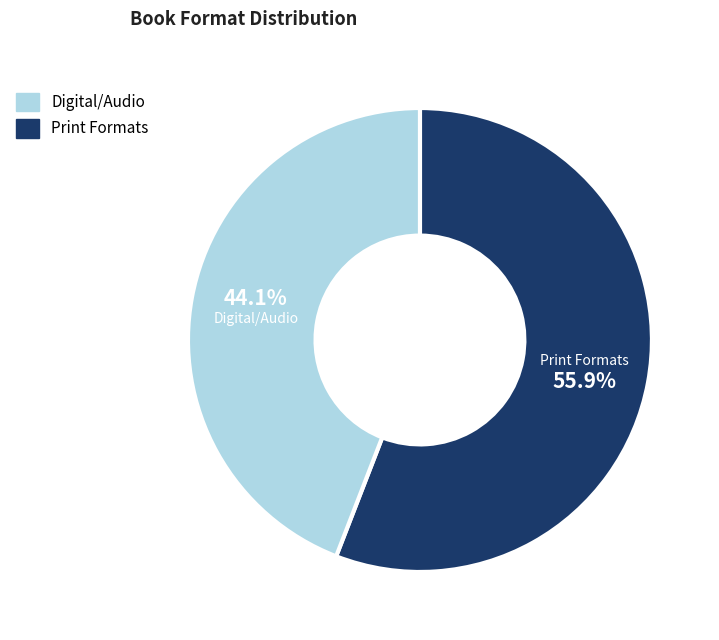

Does any single category account for the majority?

Yes